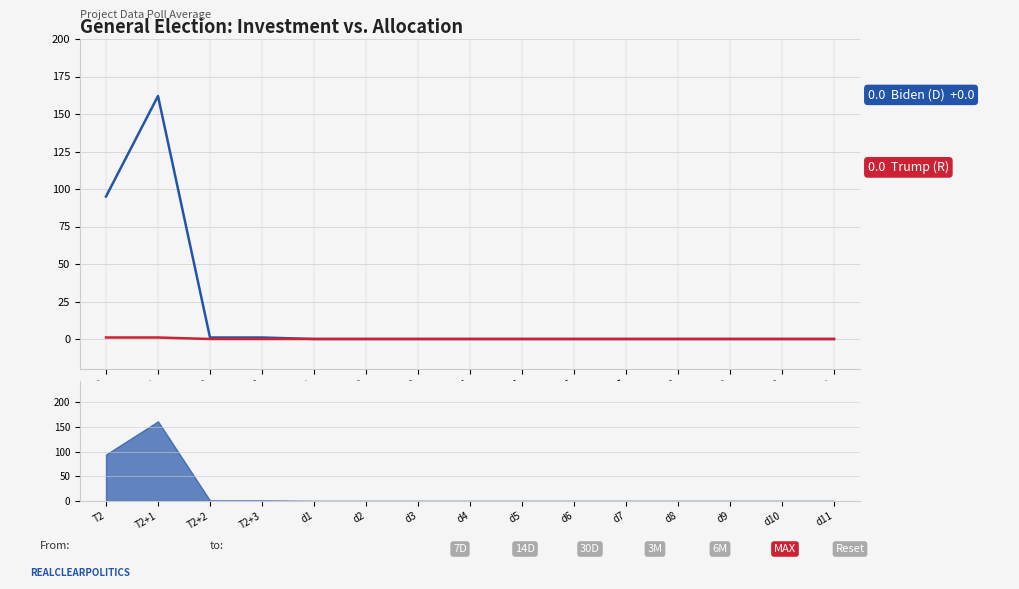

Which series has the largest total across all categories?

Biden (D)